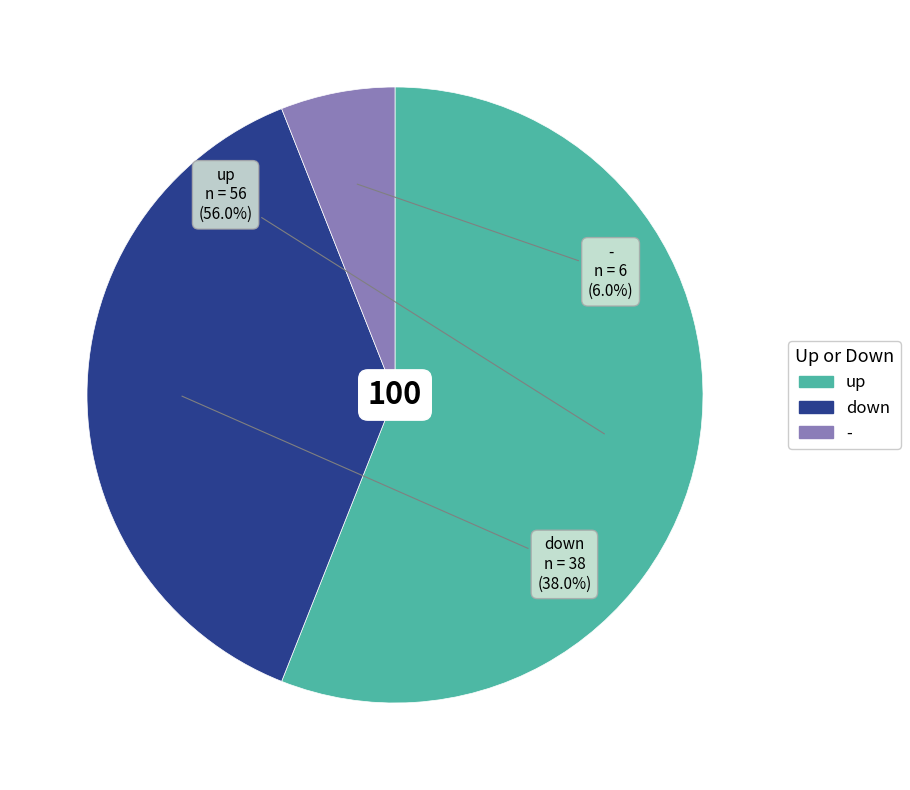

To the nearest percent, what is the combined percentage of up and -?

62%